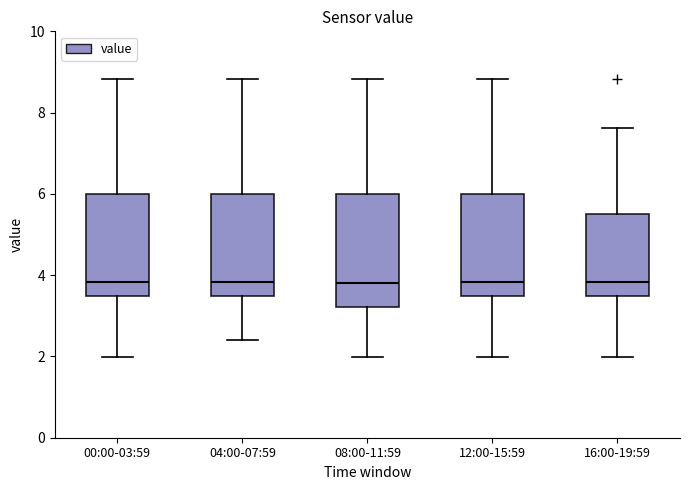

Reading left to right, transcribe this box plot: for each box, give where its median line is, the range the box spans, and where its two whiskers end, as read against the y-axis. The values are not printed on the chart, so give them approximately, as read against the axis.

00:00-03:59: median 3.8, box 3.4 to 6.0, whiskers 2.0 to 8.8
04:00-07:59: median 3.8, box 3.4 to 6.0, whiskers 2.4 to 8.8
08:00-11:59: median 3.8, box 3.2 to 6.0, whiskers 2.0 to 8.8
12:00-15:59: median 3.8, box 3.4 to 6.0, whiskers 2.0 to 8.8
16:00-19:59: median 3.8, box 3.4 to 5.6, whiskers 2.0 to 7.6